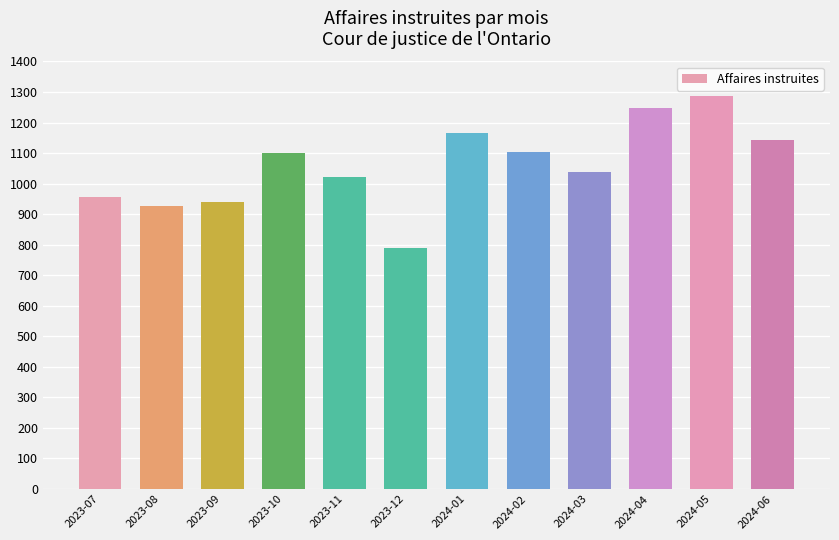

Approximately how many times larger is the value at 2024-03 compared to 2024-01?

0.9